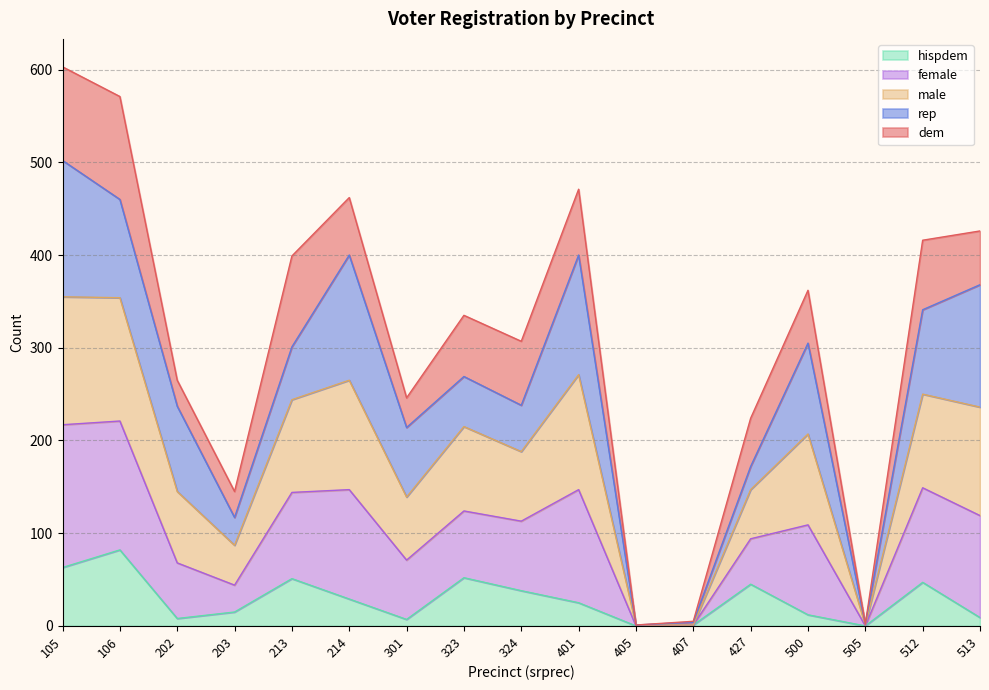

Is it true that male equals 0 at 505?

False